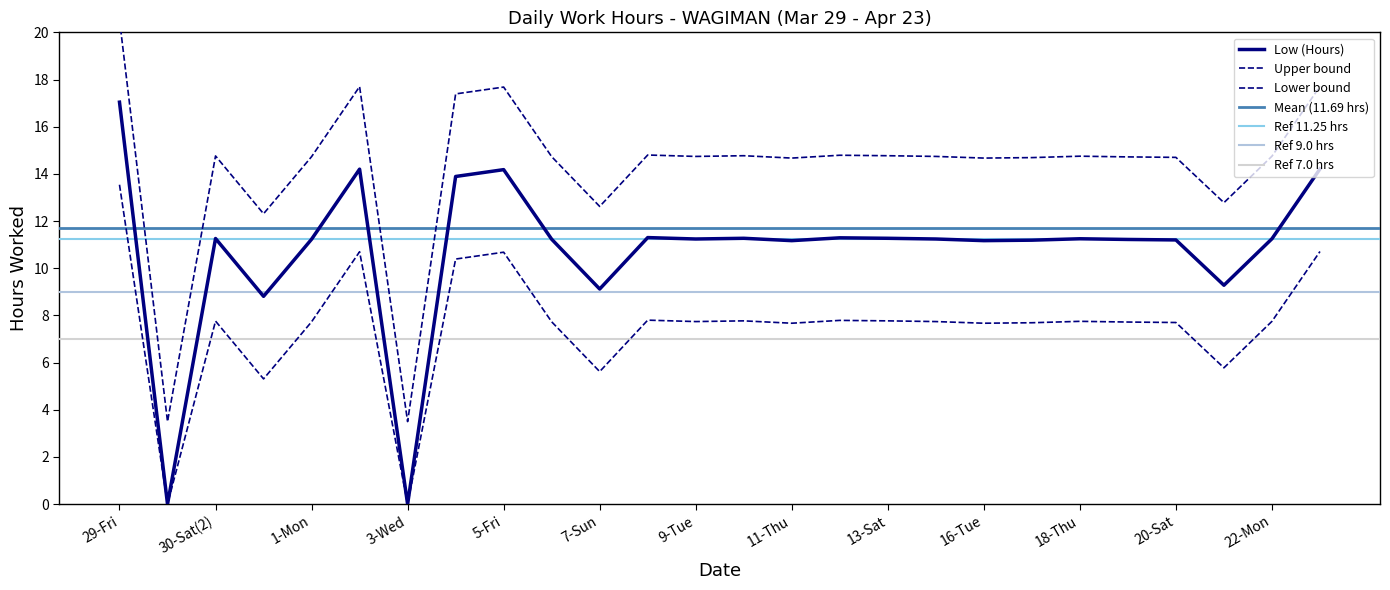

What is the sum of all values?

280.5